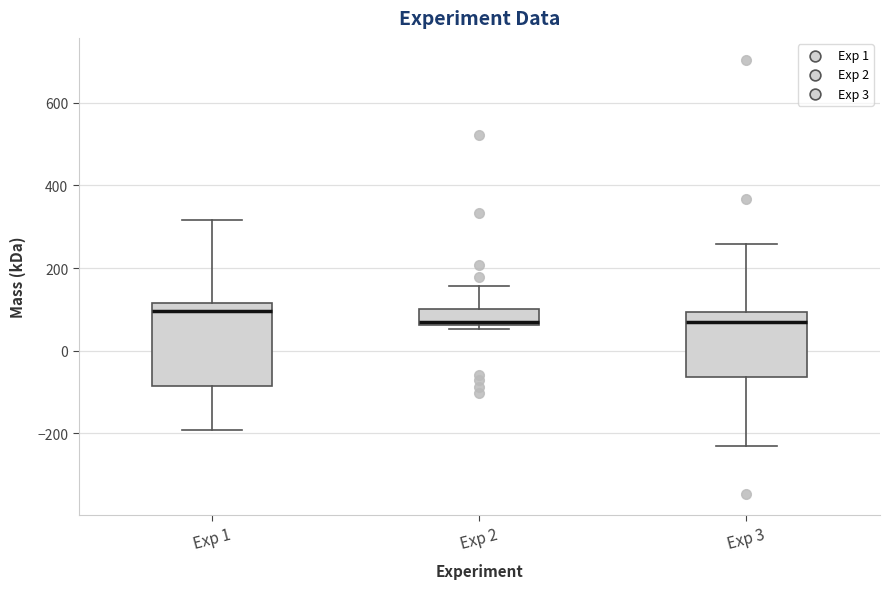

Where is the upper edge of the box for Exp 3 on the y-axis? The values are not printed on the chart, so give them approximately, as read against the axis.

100